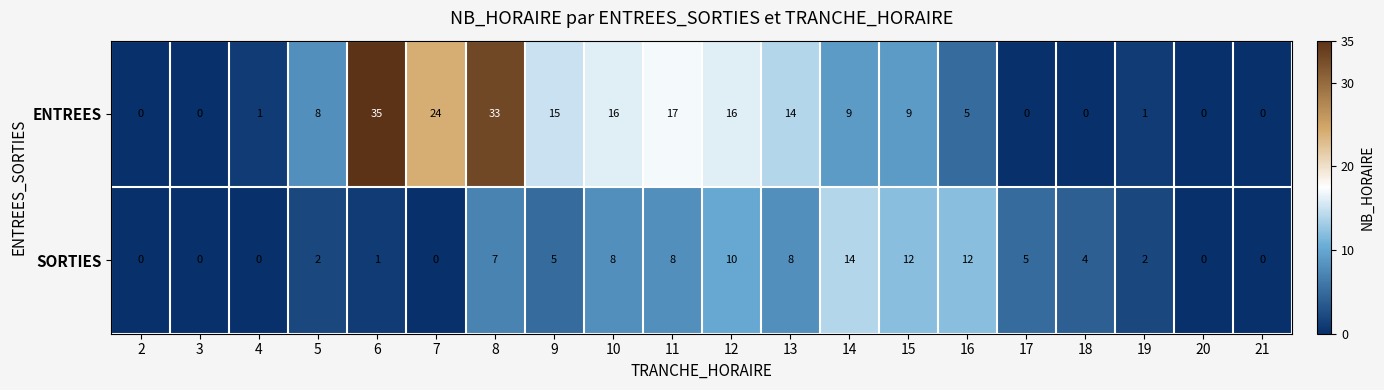

What is the approximate value of SORTIES at 12, to the nearest 5?

10